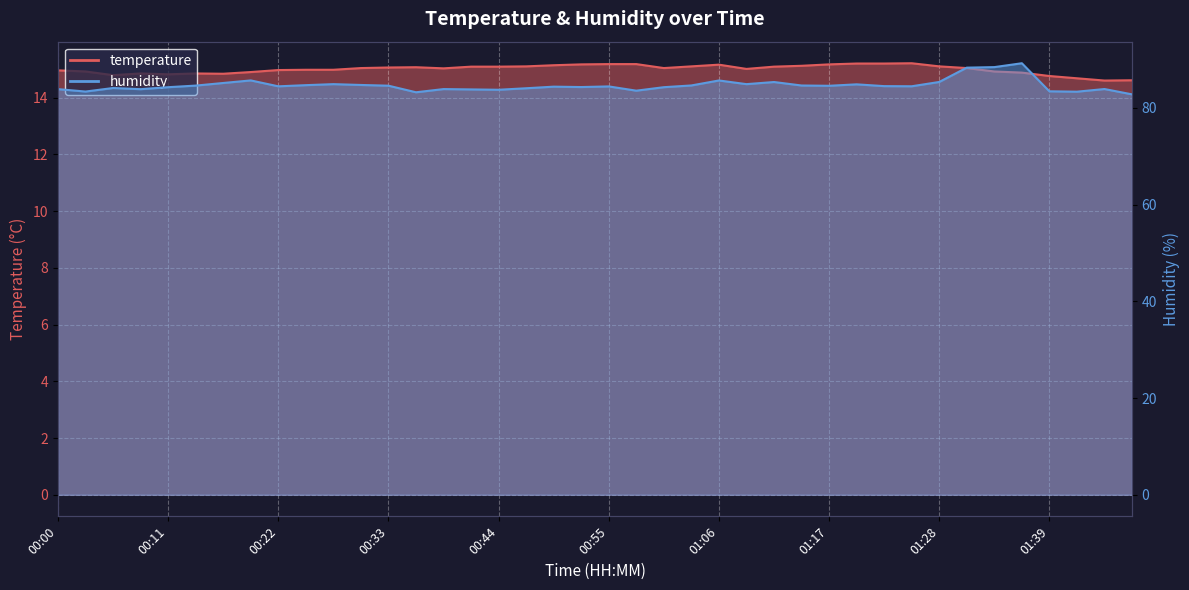

Where is temperature nearest to the value 14?

01:45